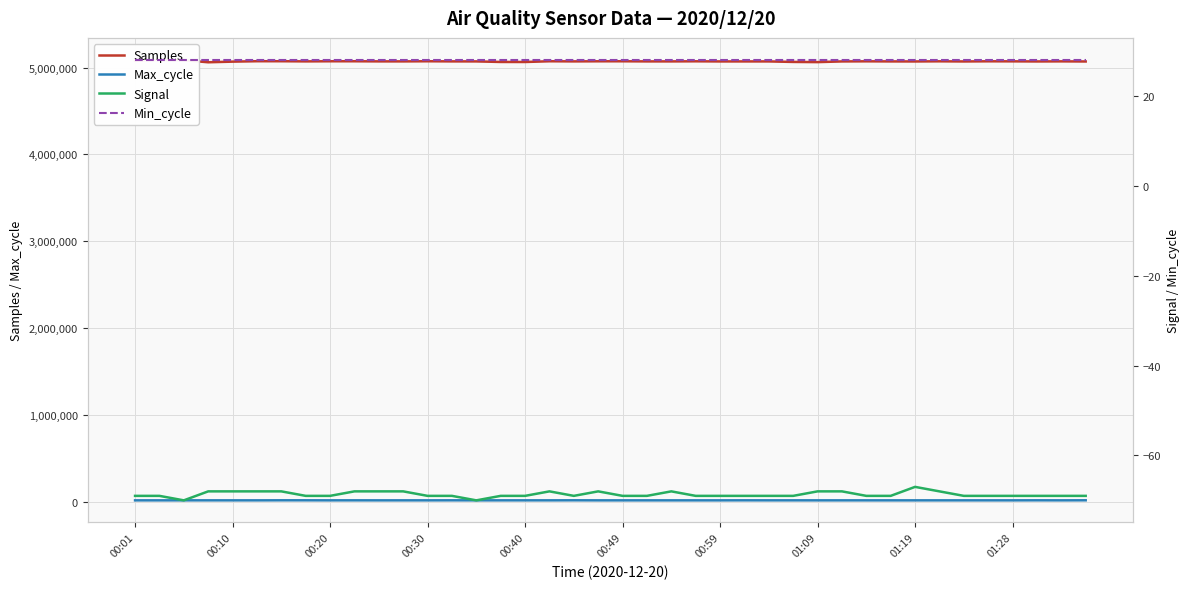

What is the sum of all Samples values?

202832246